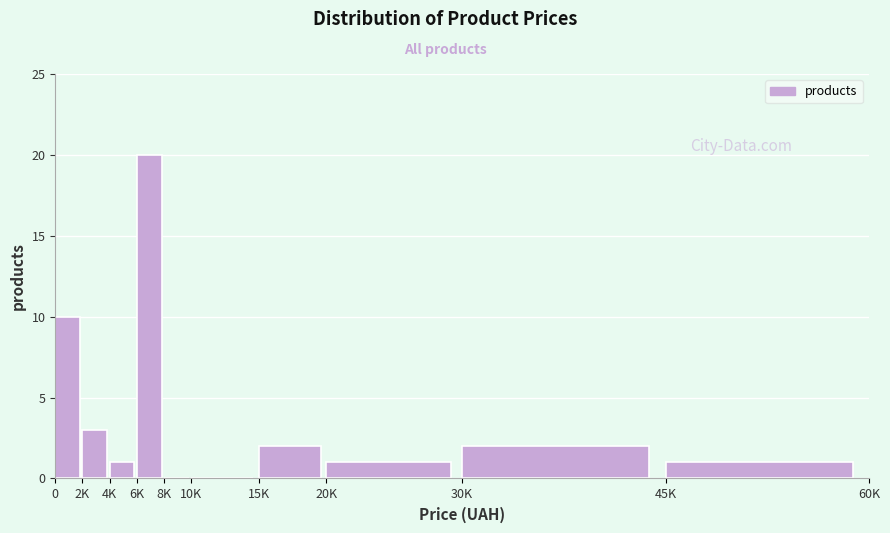

Reading right to left, what are all the values shown in this chart?

45K=1	30K=2	20K=1	15K=2	10K=0	8K=0	6K=20	4K=1	2K=3	0=10